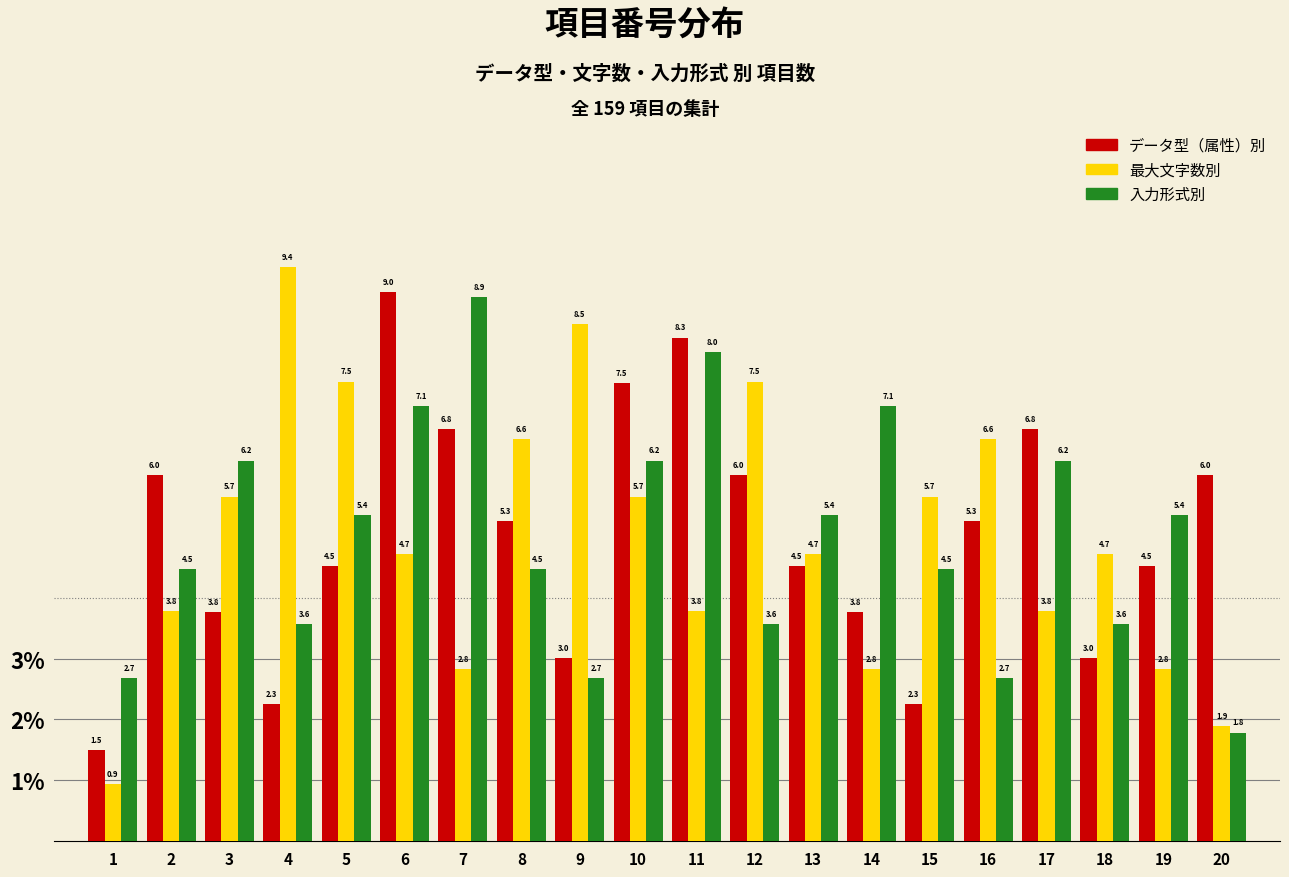

What are all the series names shown in the legend?

データ型（属性）別, 最大文字数別, 入力形式別